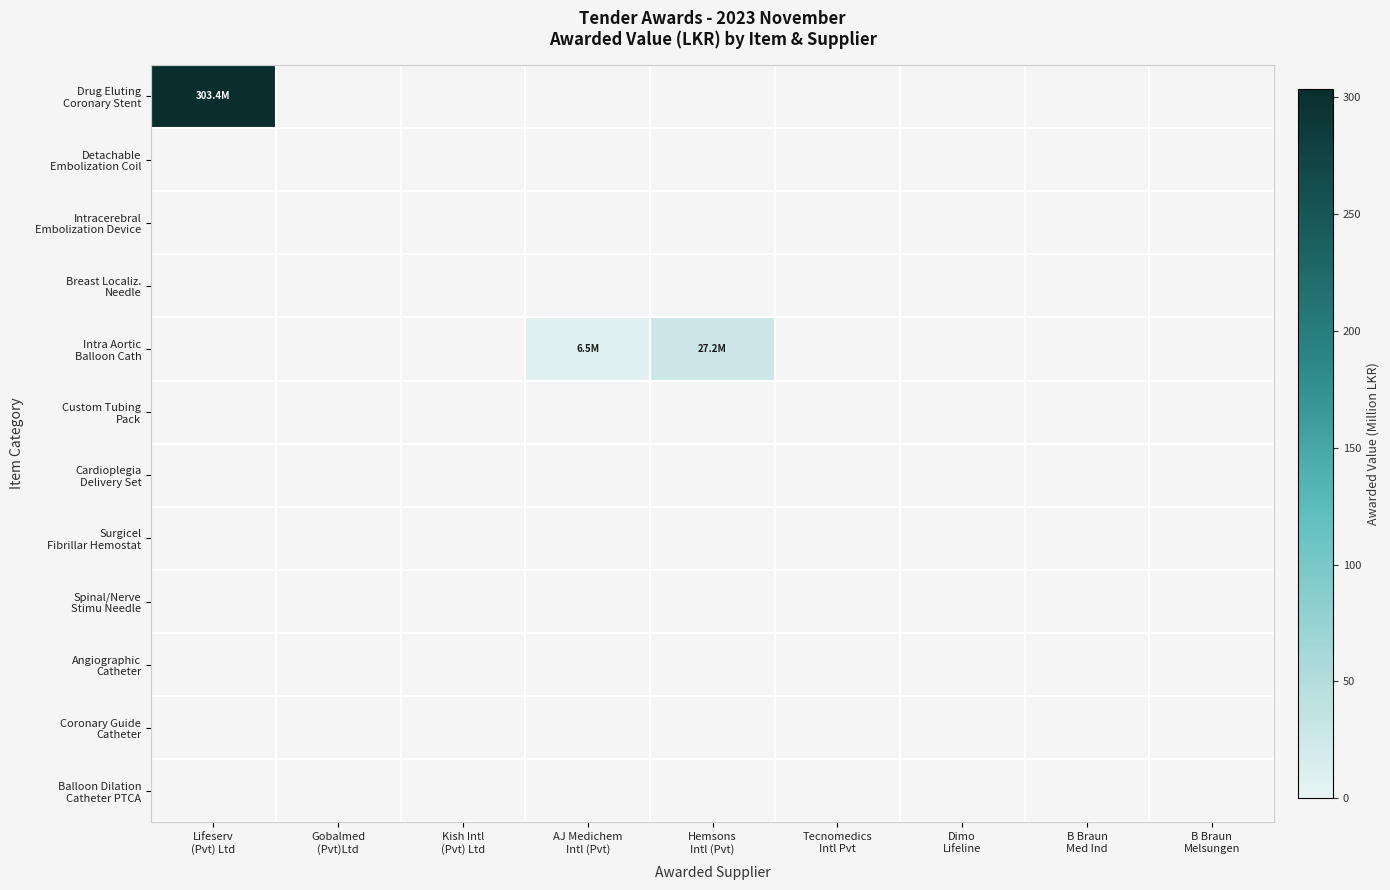

Which series has the widest spread of values?

Drug Eluting Coronary Stent